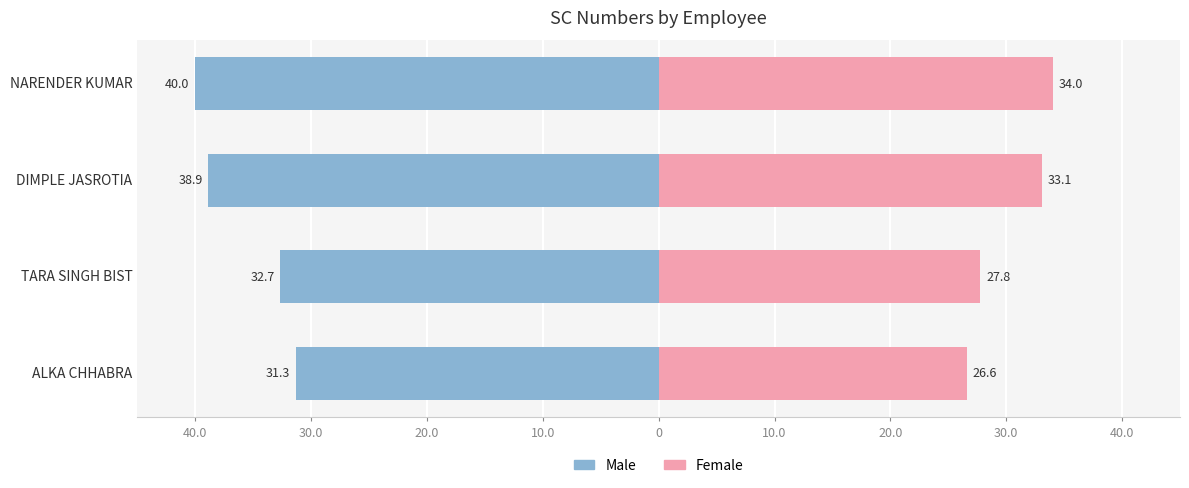

Are the bars horizontal?

Yes